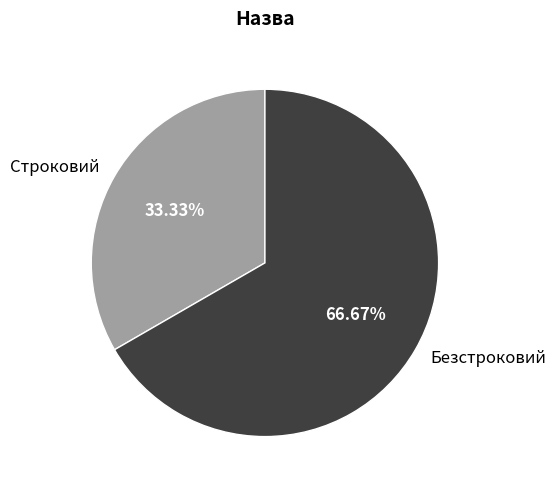

Which has a higher value, Строковий or Безстроковий?

Безстроковий